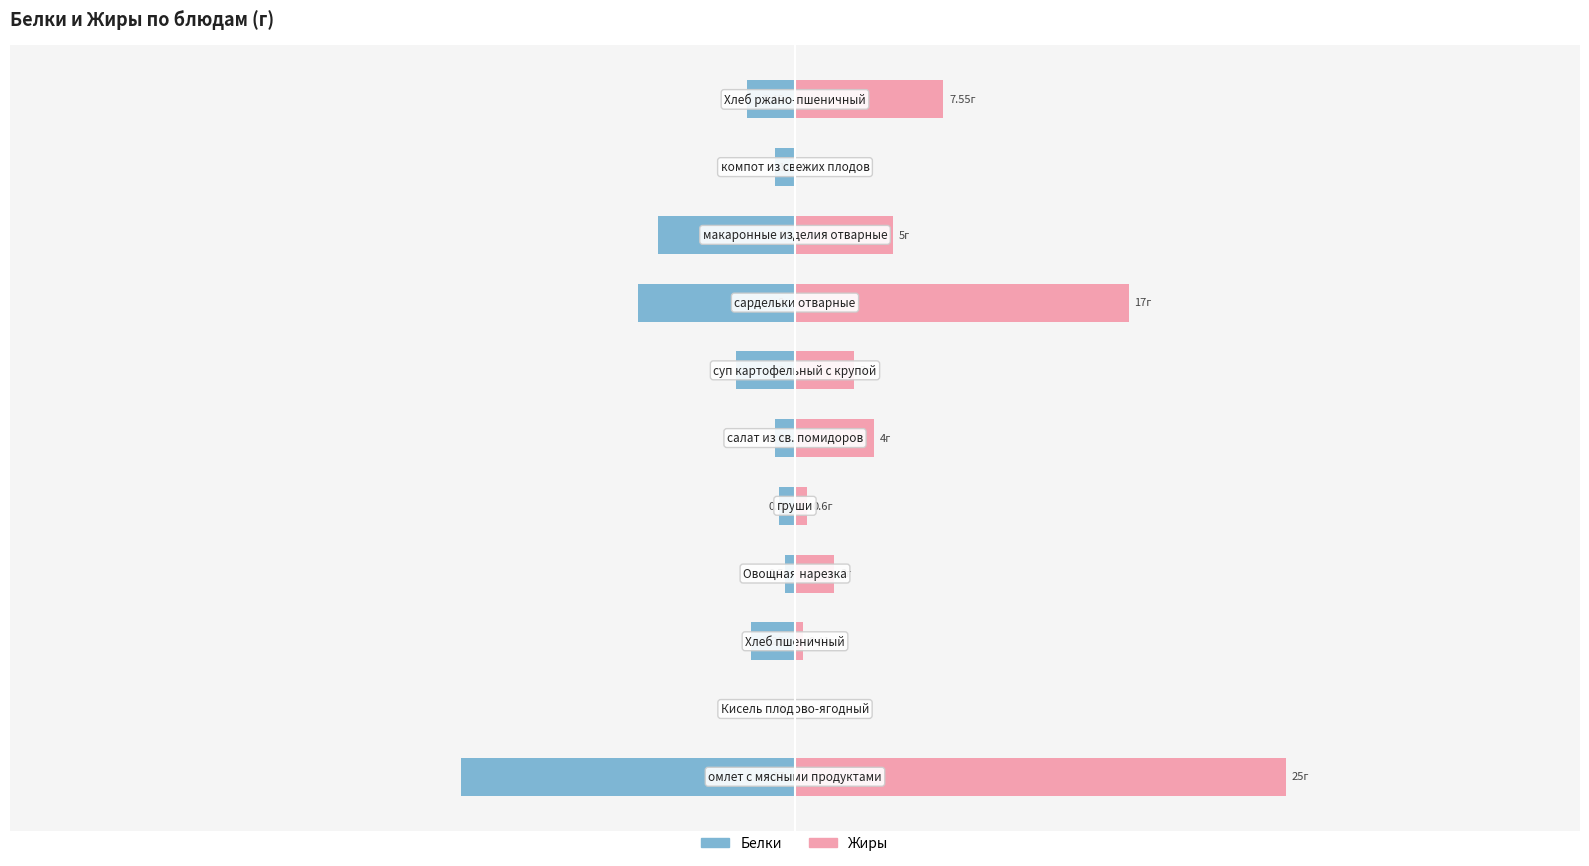

Which series has the largest total across all categories?

Жиры